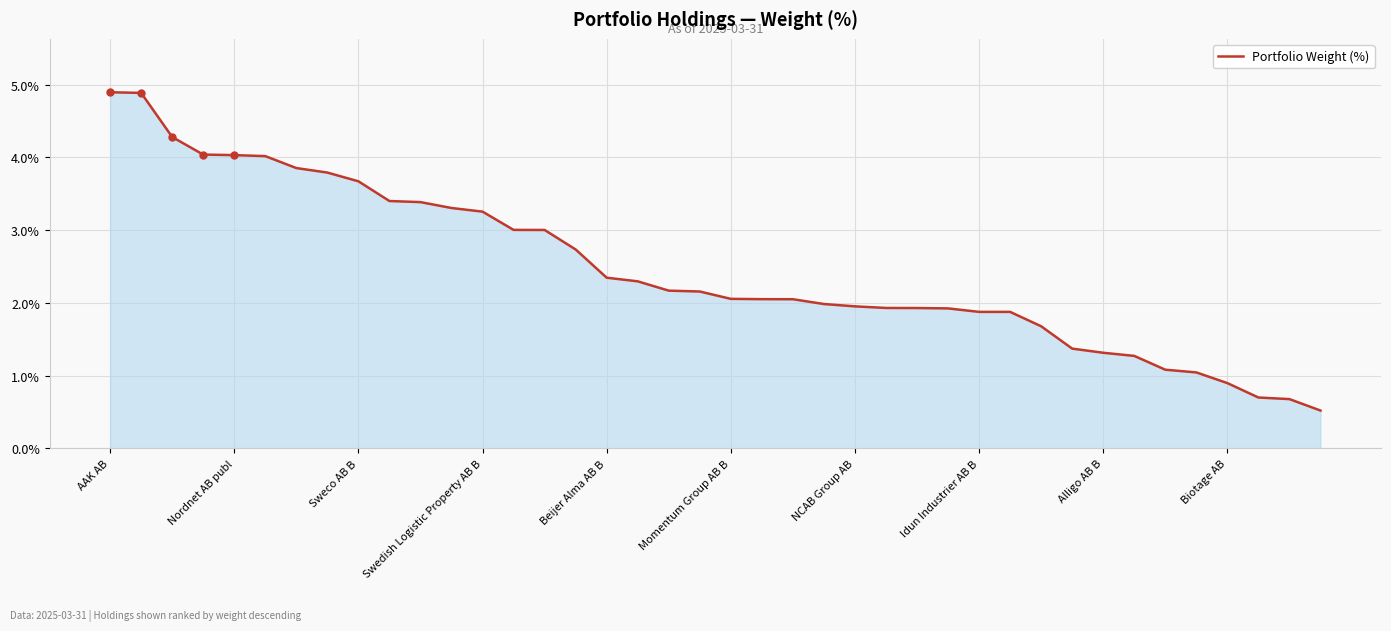

What is the minimum value shown in the chart?

0.5